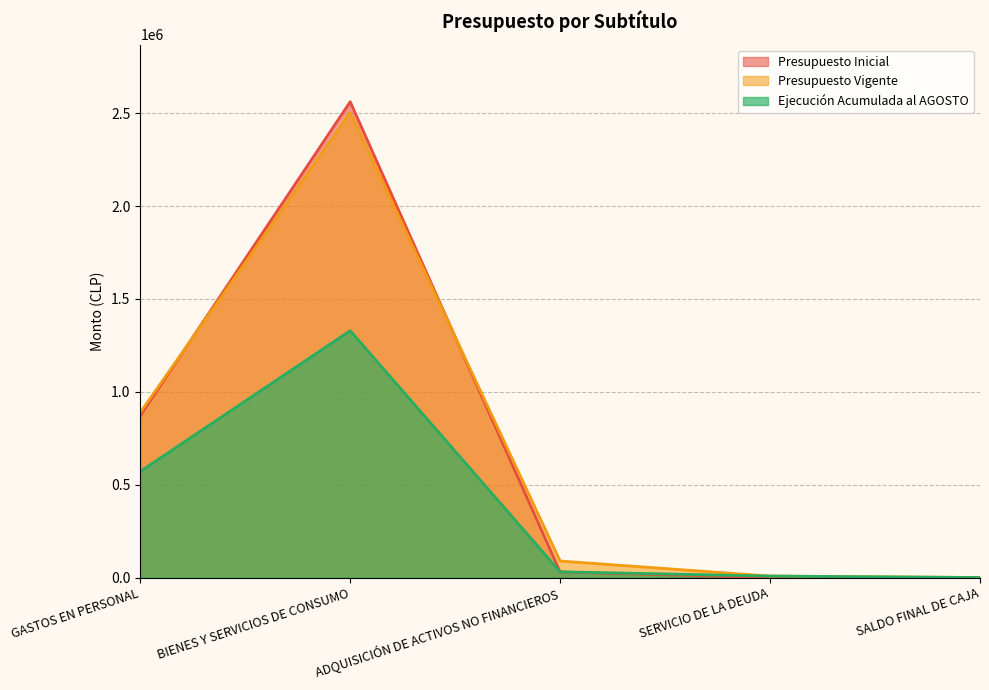

How many values in the Presupuesto Inicial series exceed 29841?

2